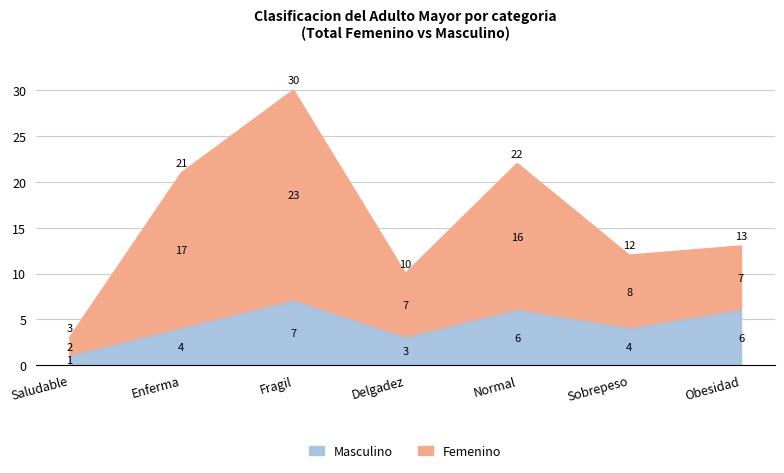

What is the highest value of the Masculino series?

7